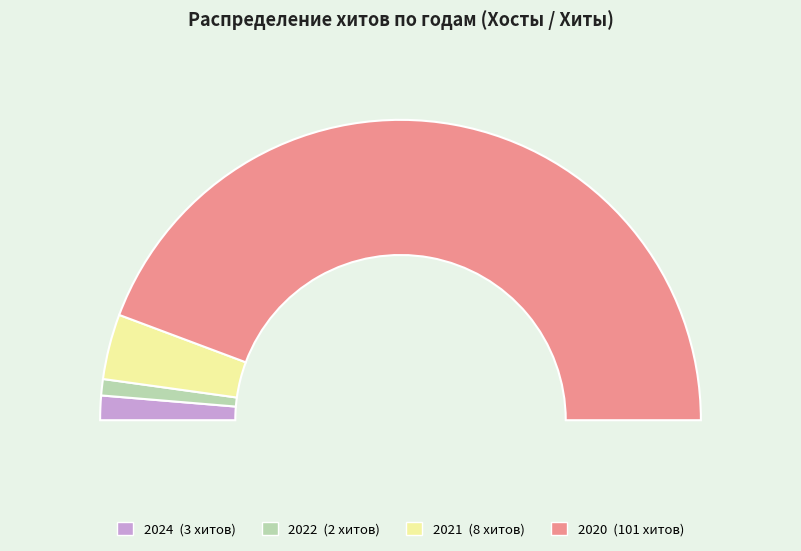

Is 36 the majority of the pie?

No